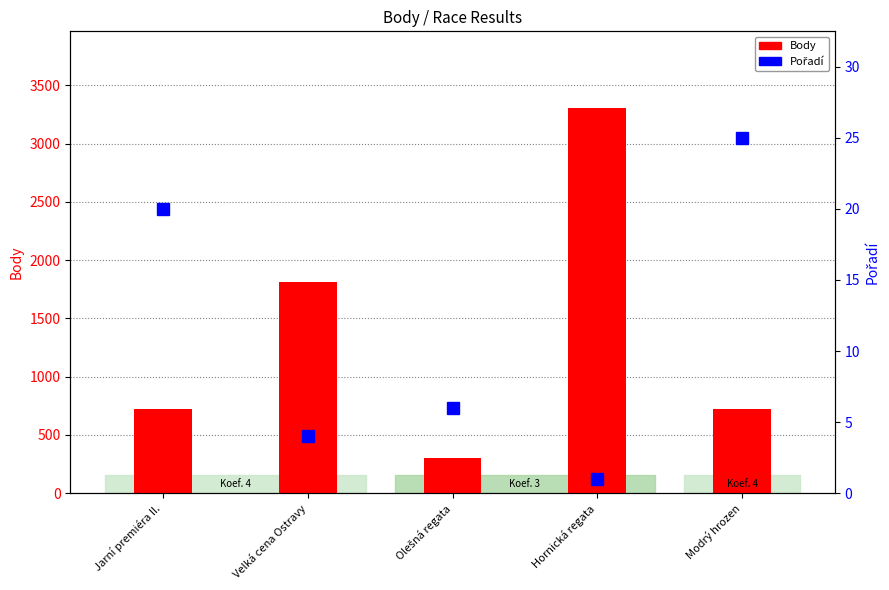

What are all the series names shown in the legend?

Body, Pořadí